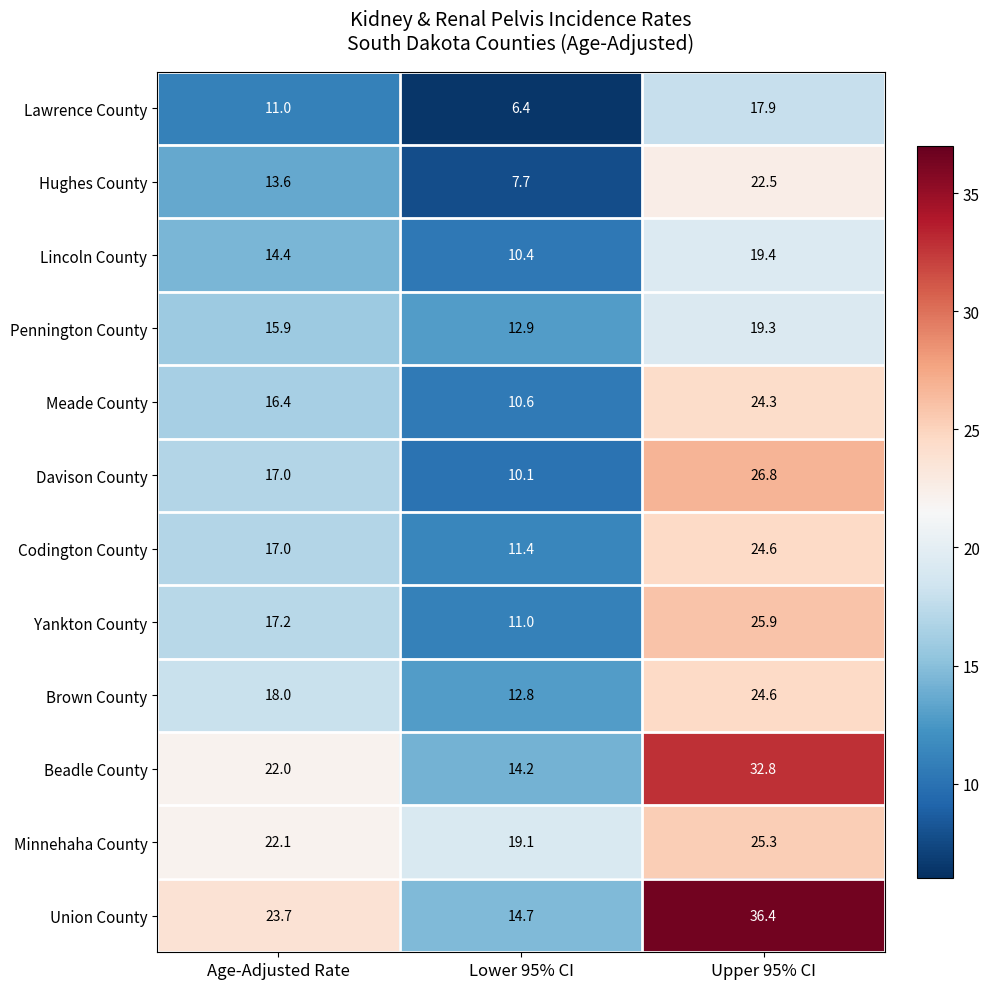

At which label does Lincoln County reach its minimum?

Lower 95% CI